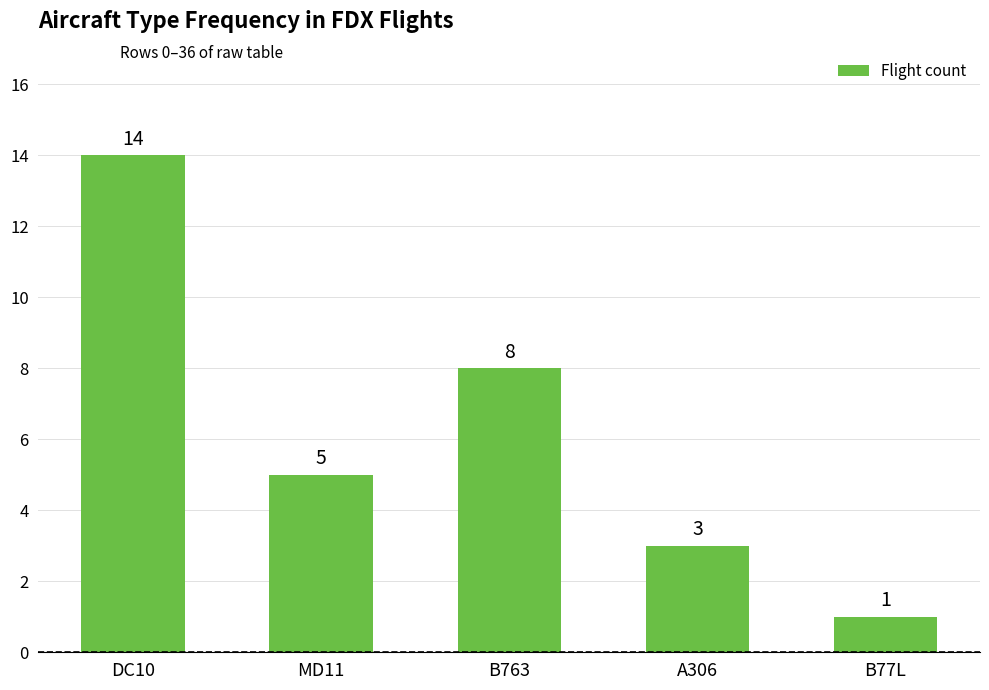

Reading left to right, list all the values displayed in this chart.

DC10=14	MD11=5	B763=8	A306=3	B77L=1